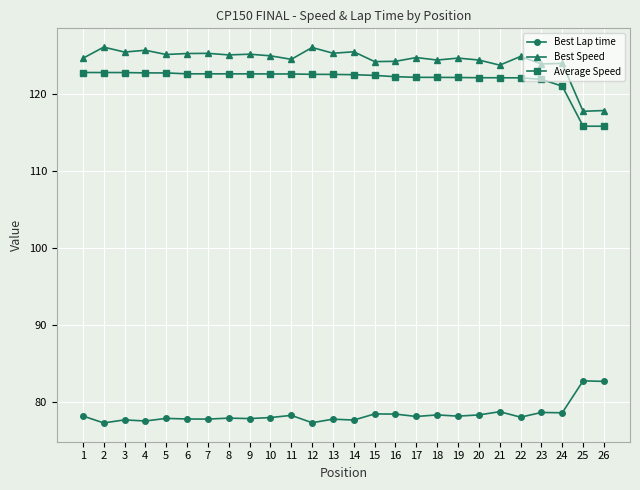

What is the minimum value for Average Speed?

115.8